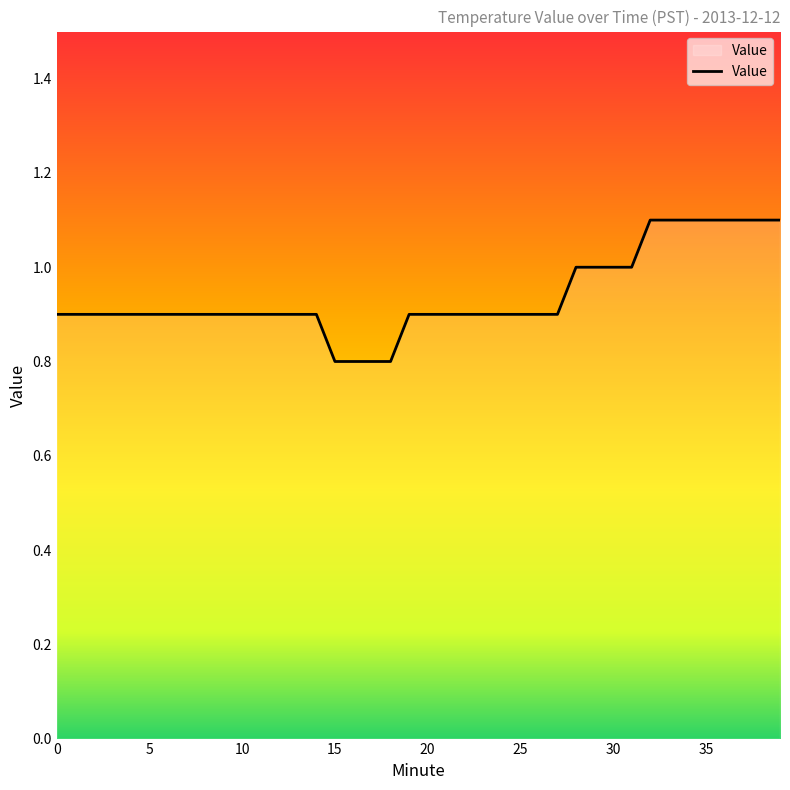

What is the greatest value displayed?

1.1